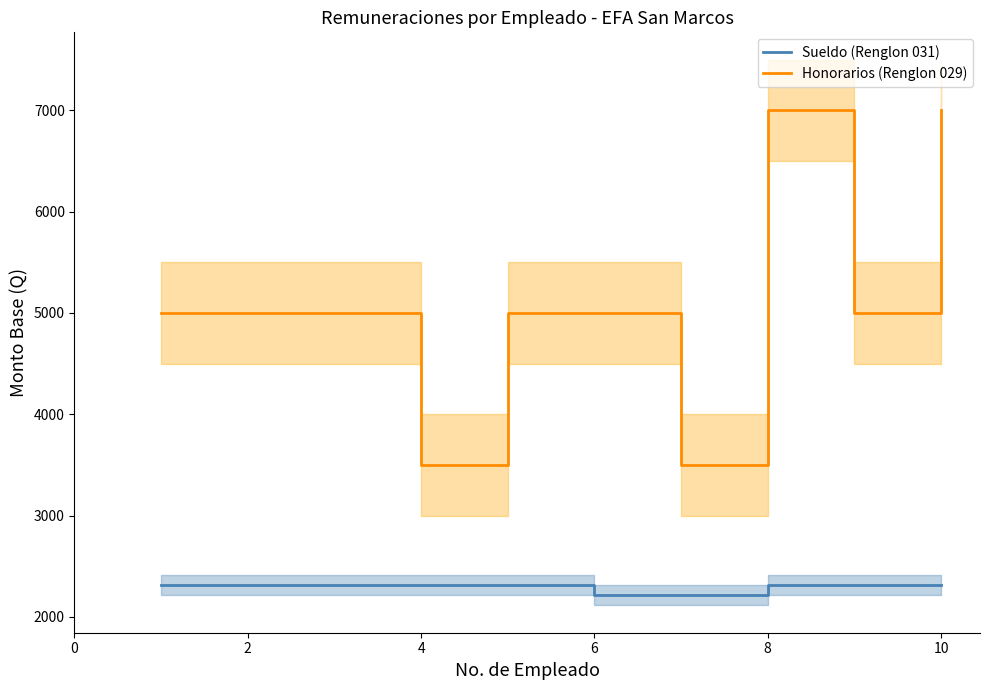

True or false: Honorarios (Renglon 029) and Sueldo (Renglon 031) intersect in this chart.

False